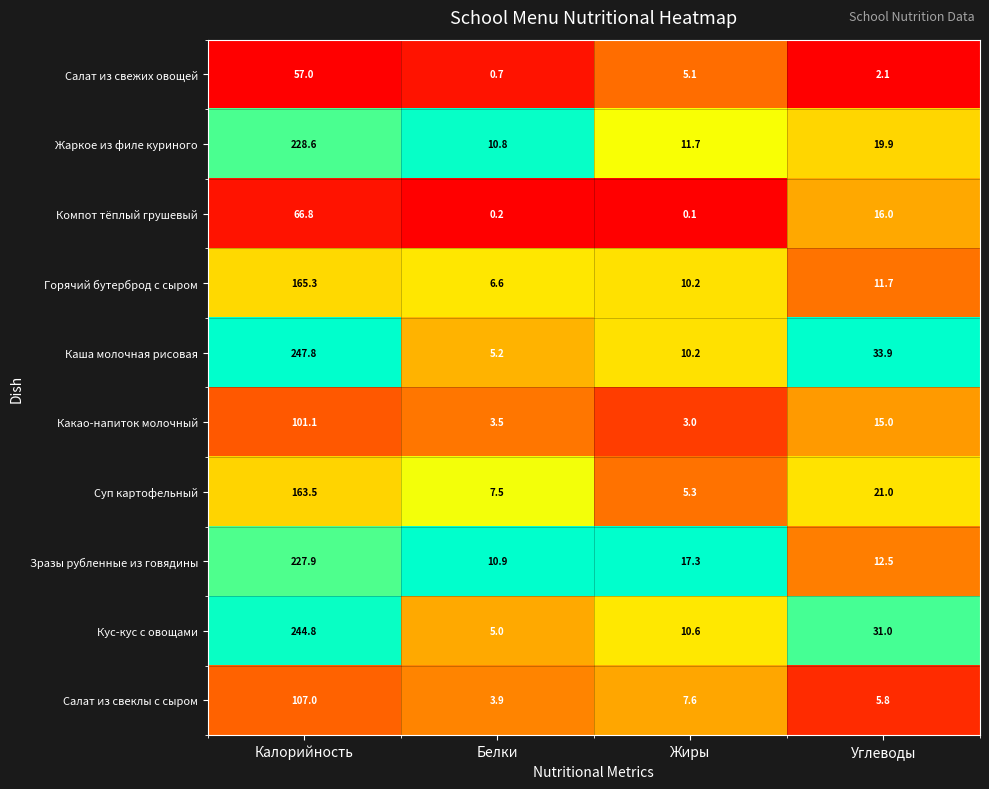

The value of Какао-напиток молочный at Калорийность is 101.1. True or false?

True